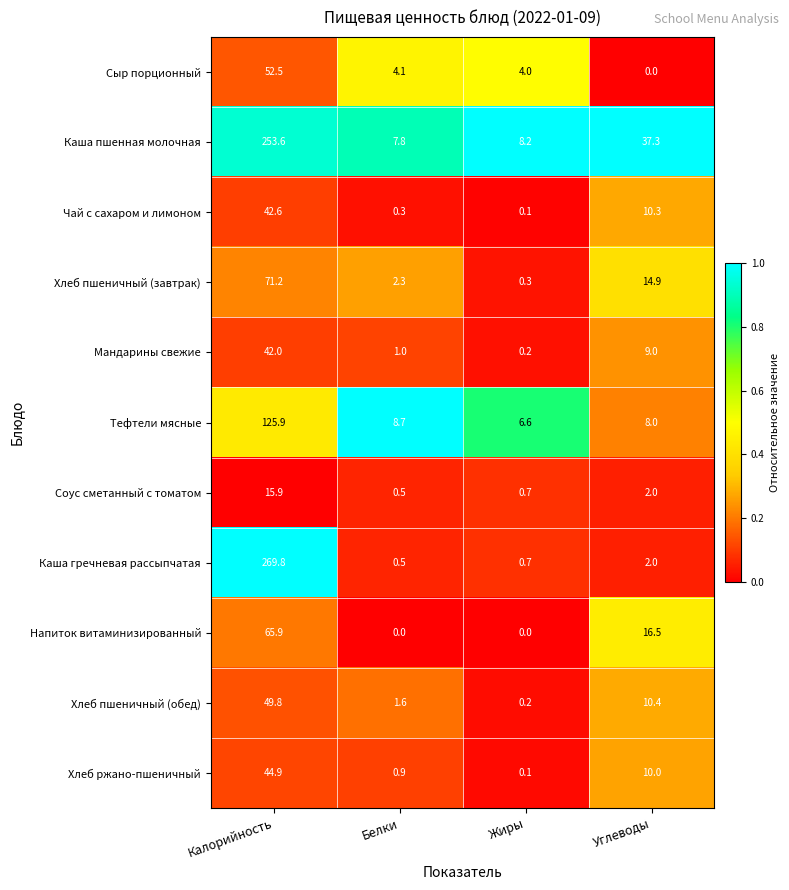

The value of Хлеб ржано-пшеничный at Углеводы is 10.0. True or false?

True